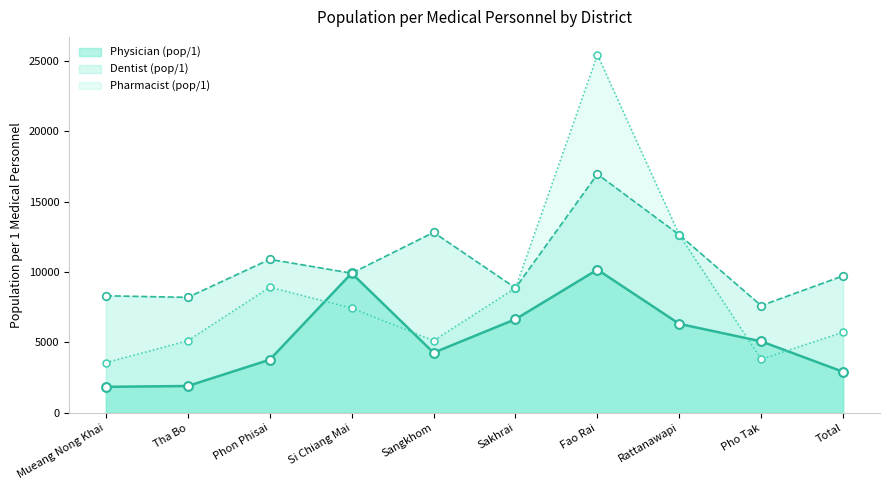

Which series has the largest total across all categories?

Dentist (pop/1)